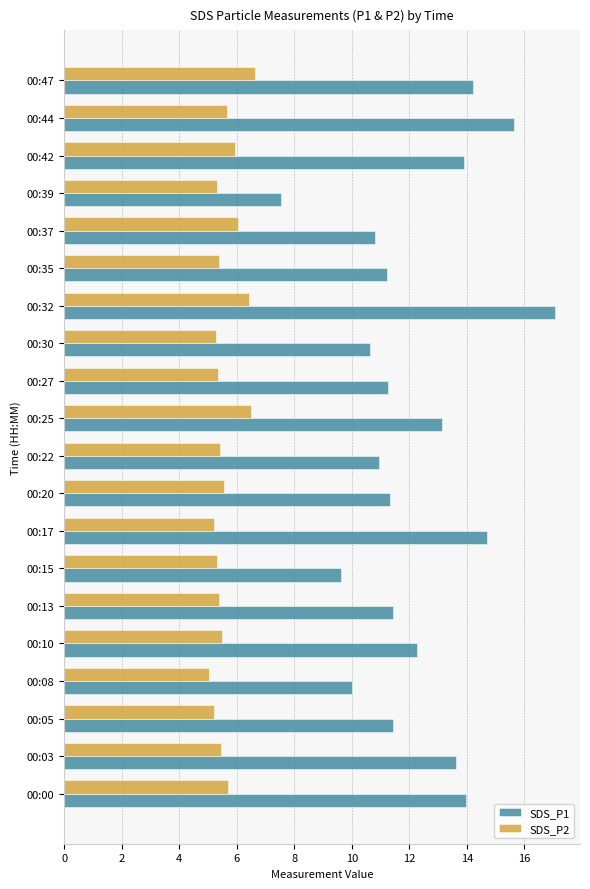

Which series changed the most between 00:17 and 00:27?

SDS_P1